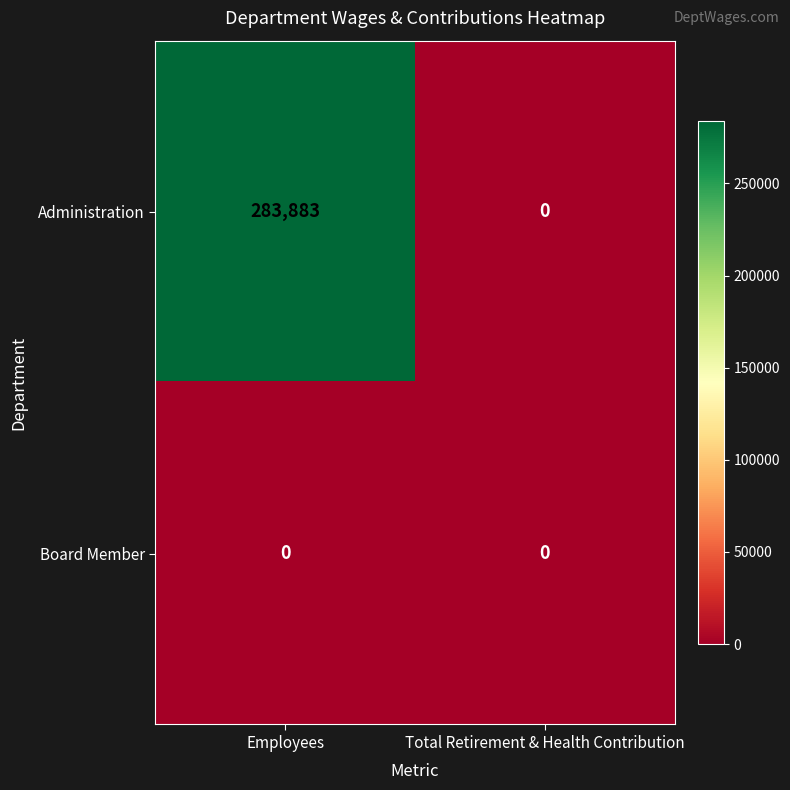

Reading left to right, what are all the values shown in this chart?

Administration: Employees=283883	Total Retirement & Health Contribution=0
Board Member: Employees=0	Total Retirement & Health Contribution=0